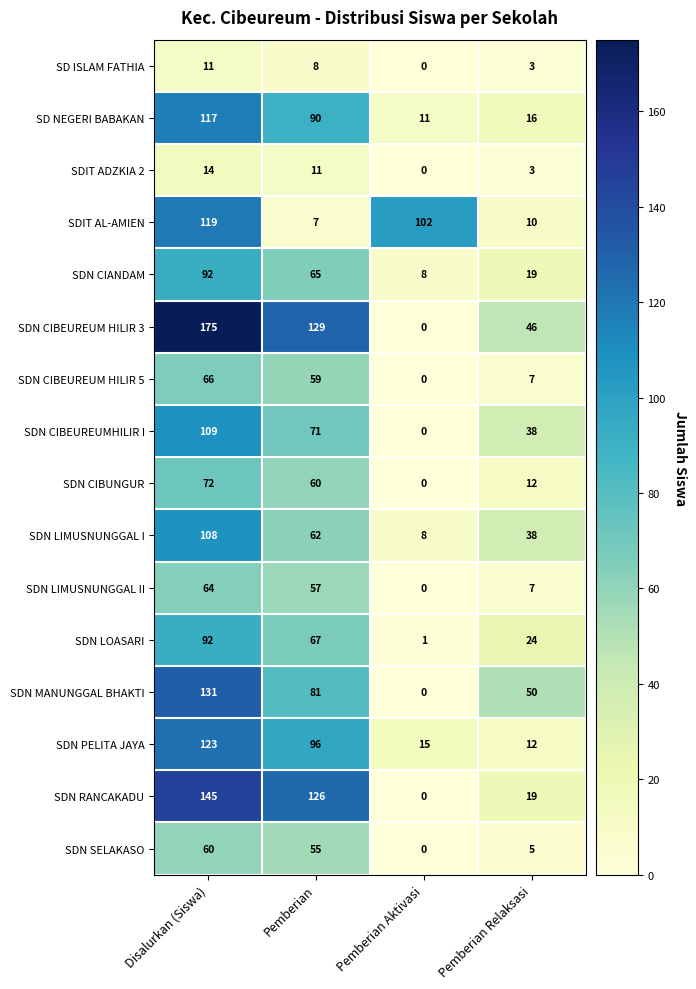

How many categories are shown in the chart?

4